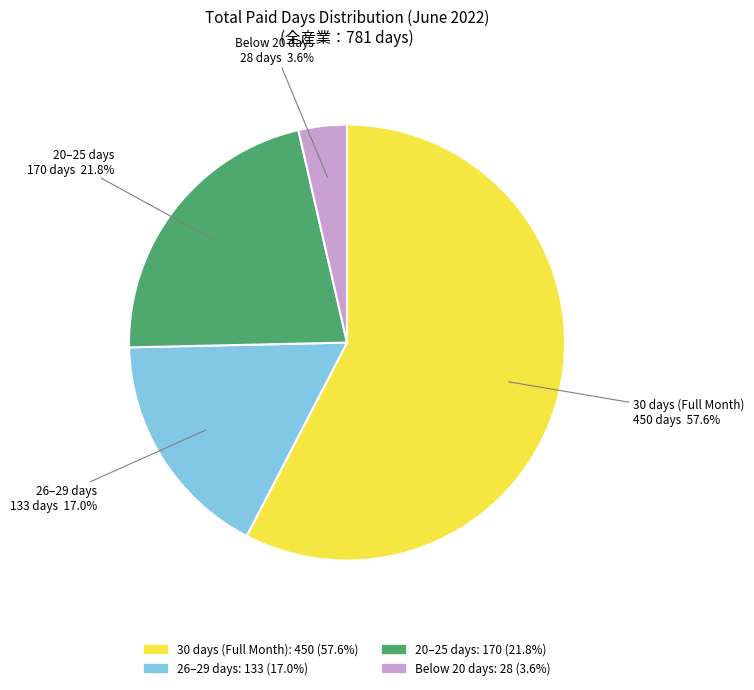

Does any single category account for the majority?

Yes